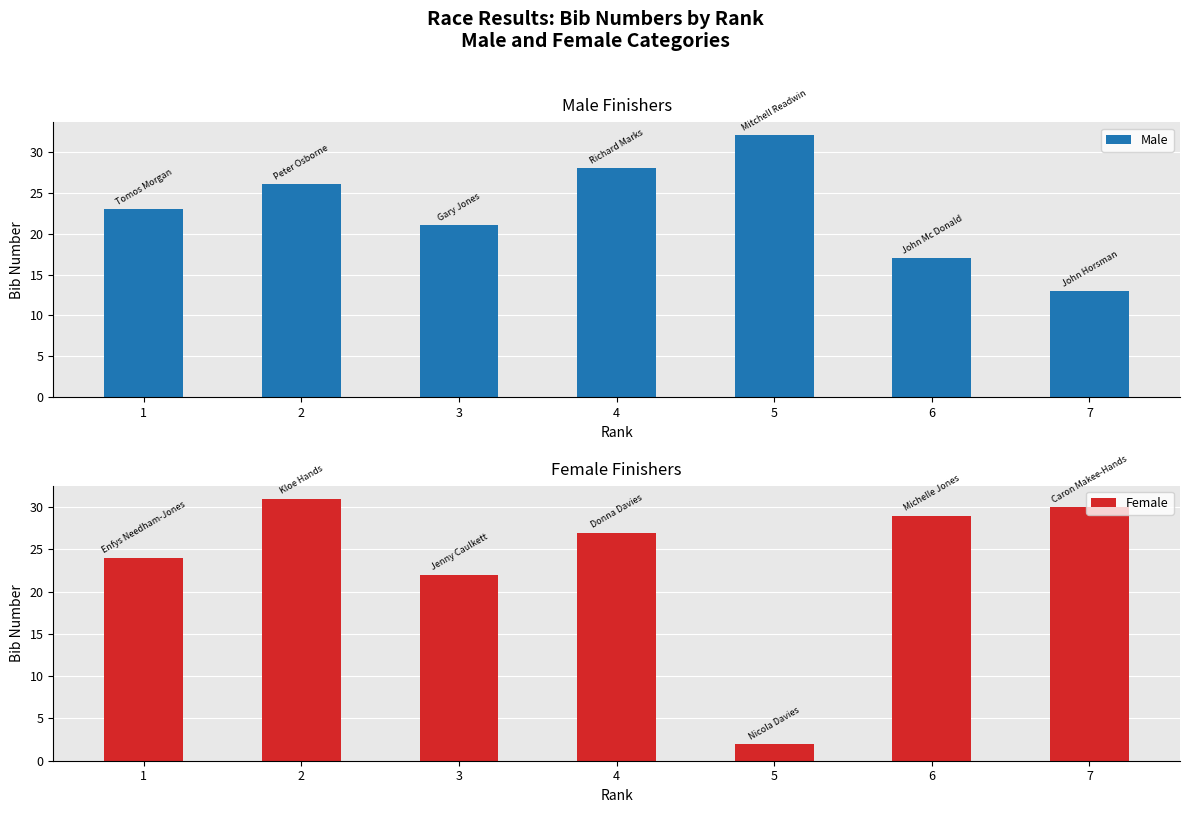

Is it true that Female equals 5 at 3?

False